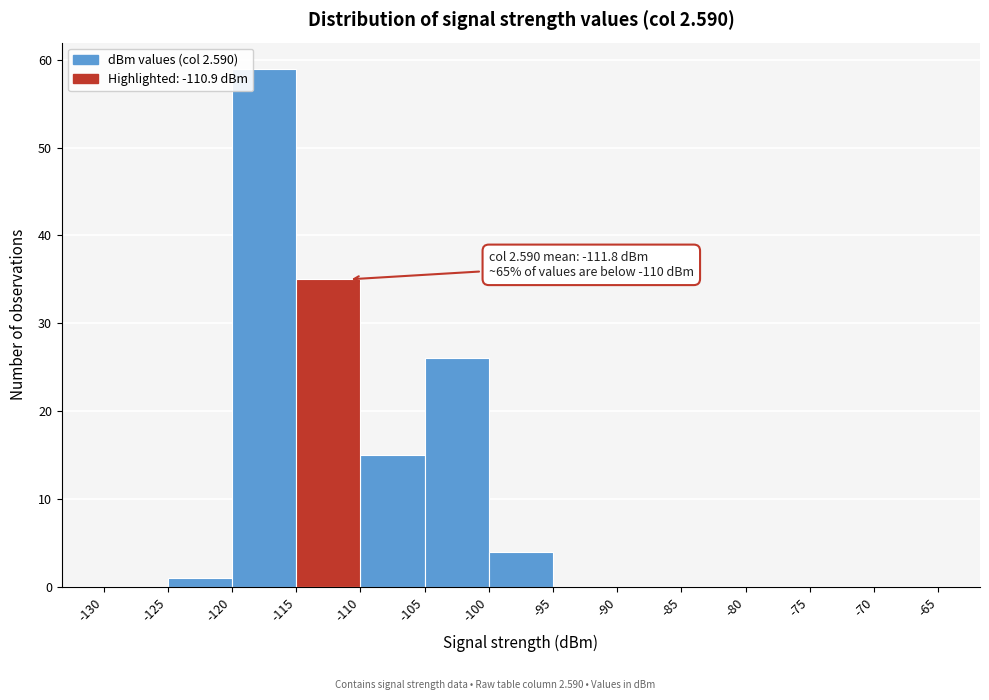

Which range on the x-axis has the tallest bar?

-120 to -115